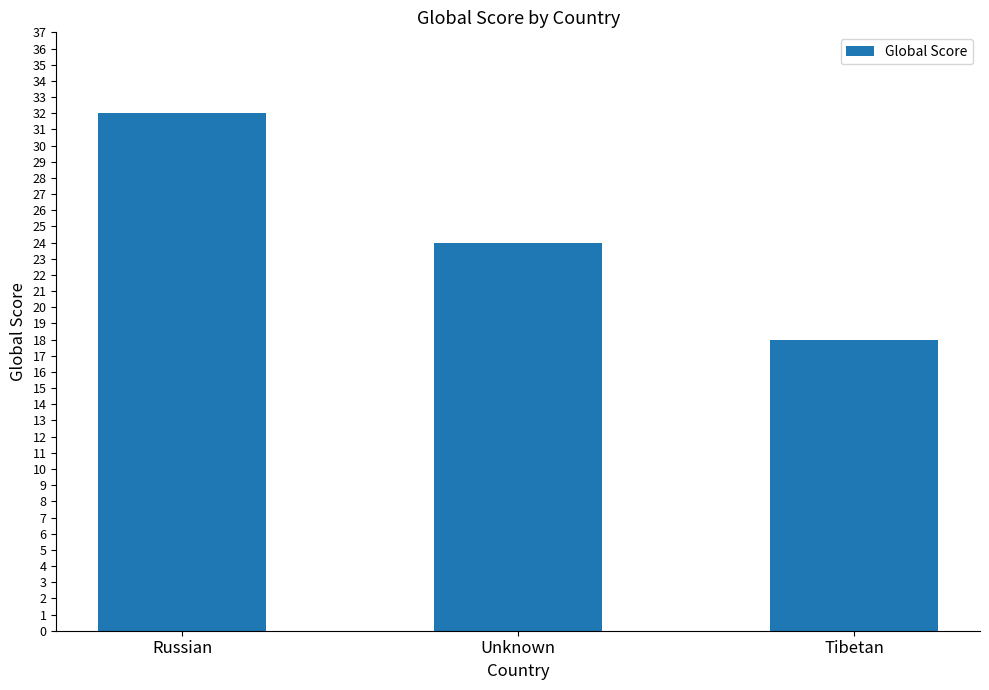

How many values are between 18 and 32?

3